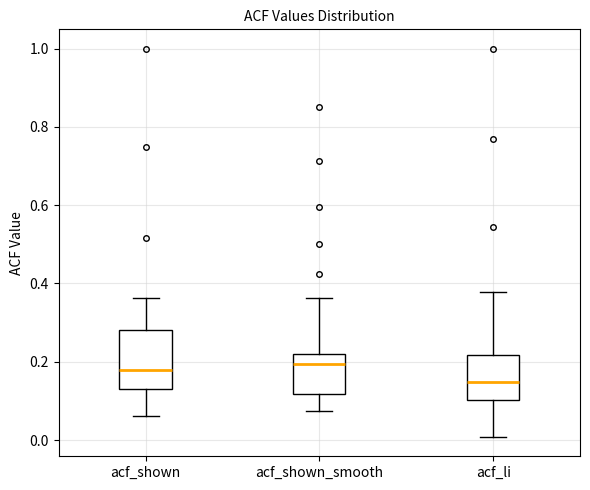

Comparing the boxes themselves (not the whiskers), which one is the tallest?

acf_shown